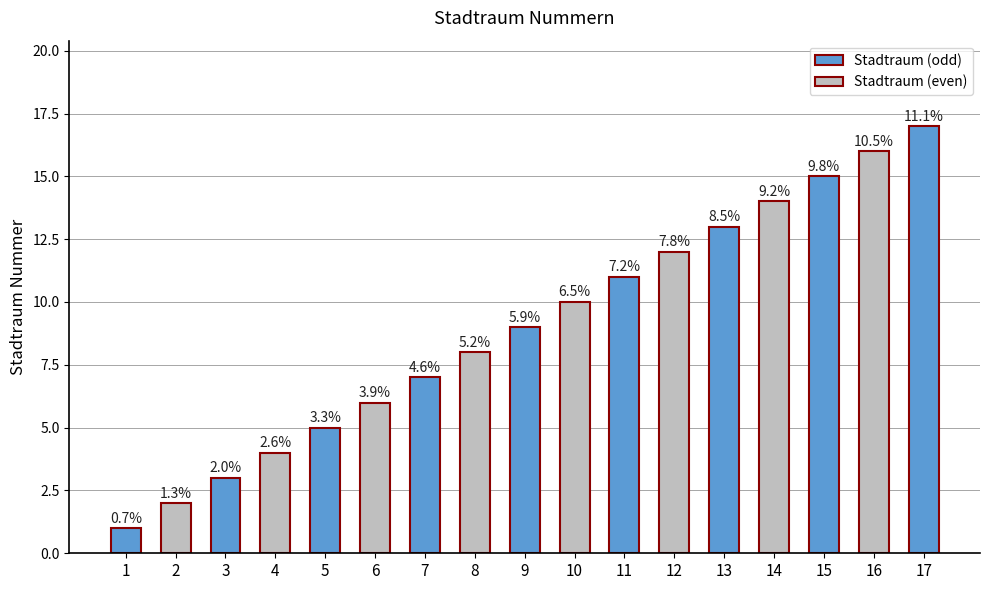

What is the ratio of the value at 4 to the value at 2?

2.0